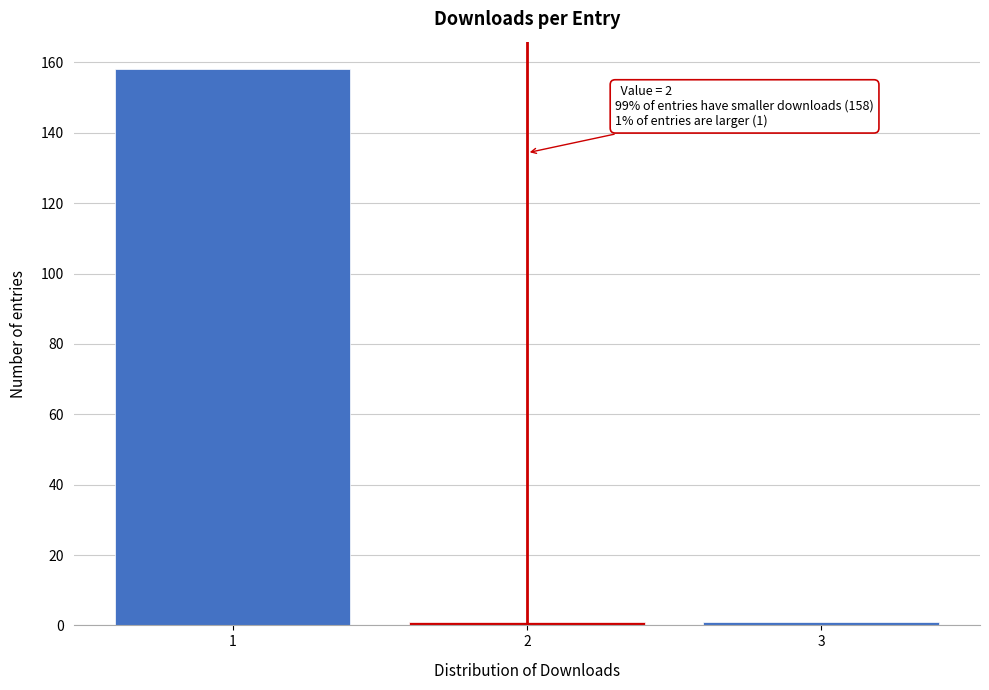

Reading left to right, extract all data points from this chart.

158	1	1